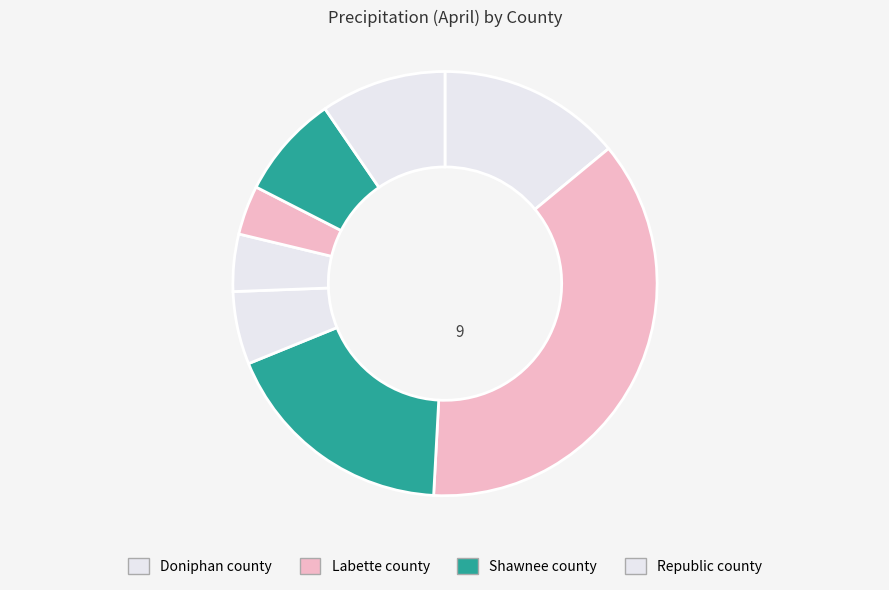

Does any single category account for the majority?

No